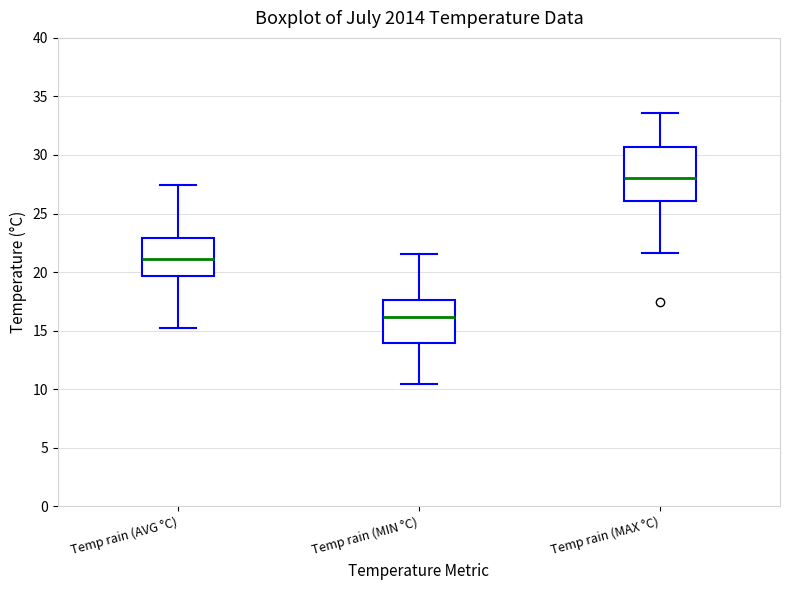

Reading left to right, read every box against the y-axis: the position of its median line, the range the box covers, and the ends of its whiskers. The values are not printed on the chart, so give them approximately, as read against the axis.

Temp rain (AVG °C): median 21.0, box 19.5 to 23.0, whiskers 15.0 to 27.5
Temp rain (MIN °C): median 16.0, box 14.0 to 17.5, whiskers 10.5 to 21.5
Temp rain (MAX °C): median 28.0, box 26.0 to 30.5, whiskers 21.5 to 33.5